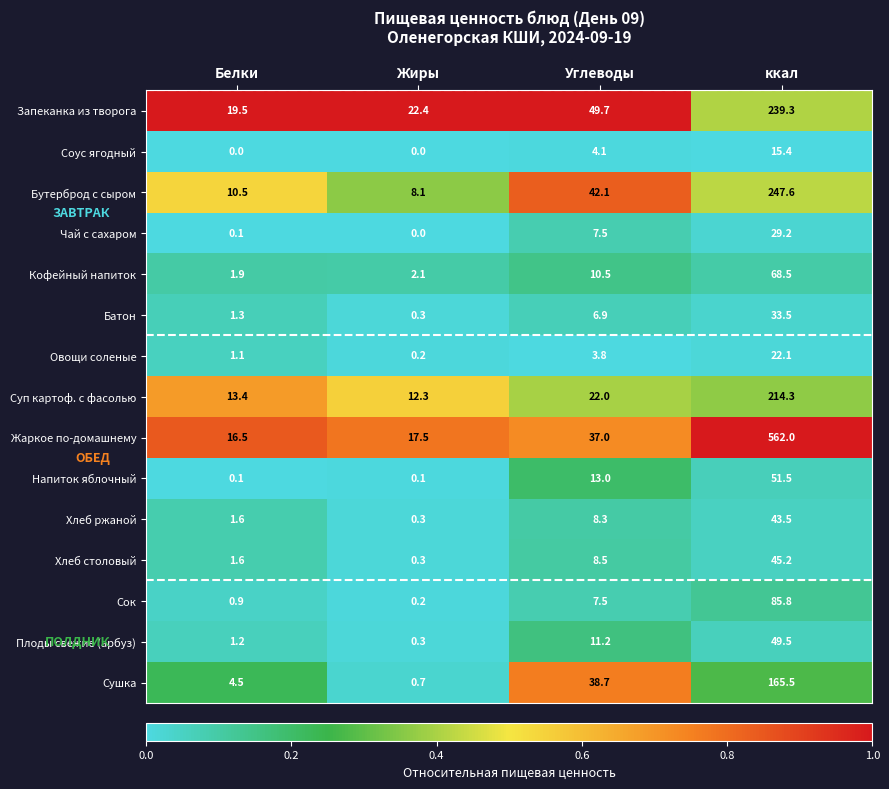

Which series changed the most between Углеводы and ккал?

Жаркое по-домашнему